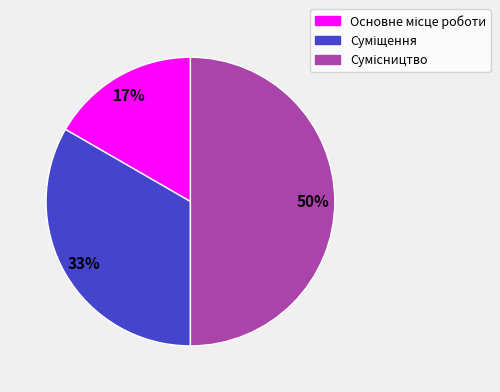

To the nearest percent, what is the difference between the largest and smallest slice percentages?

33%